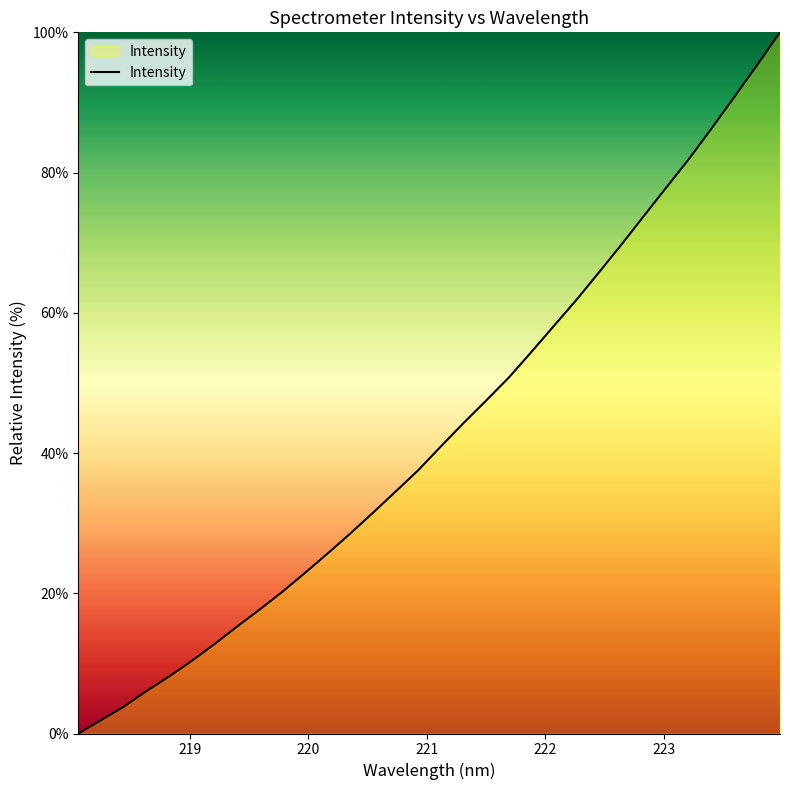

How many lines are shown in the chart?

1